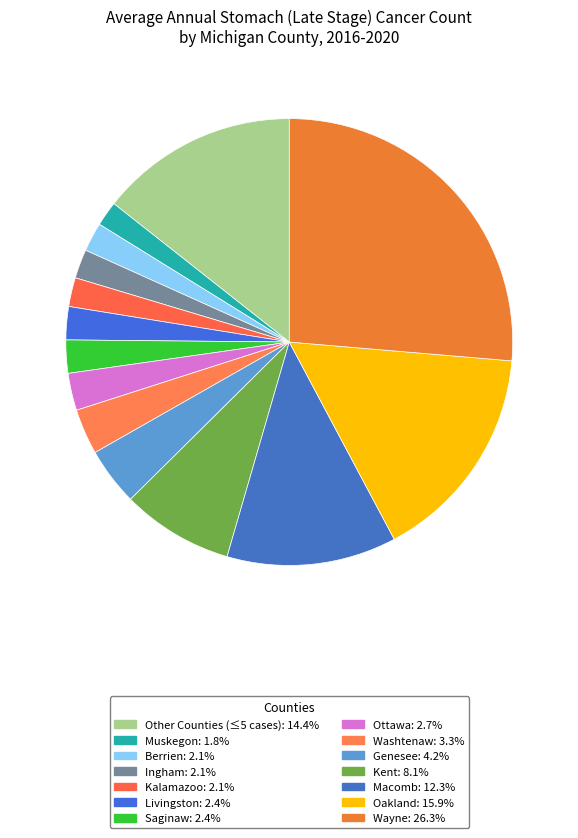

Count the number of slices in the pie.

14